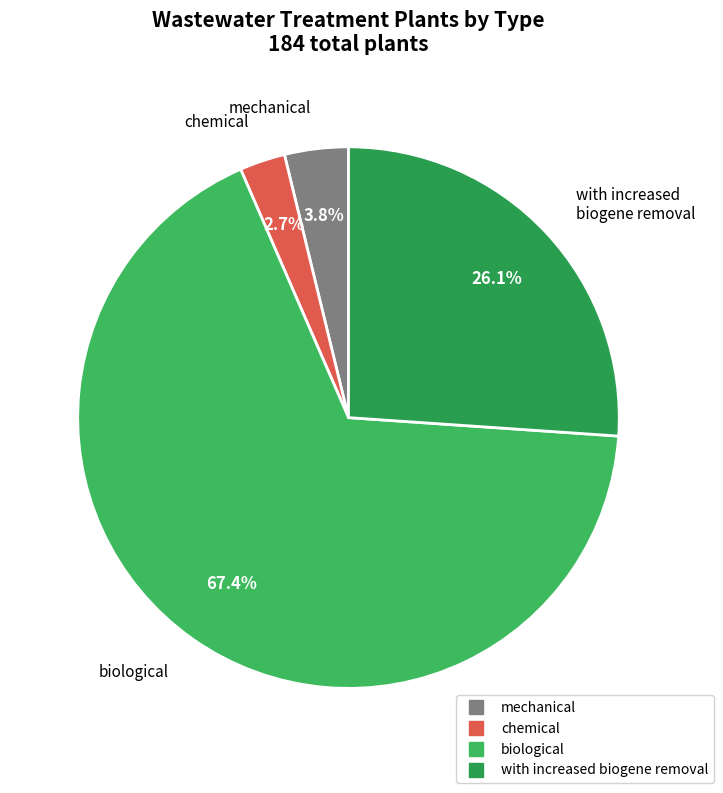

Count the number of slices in the pie.

4